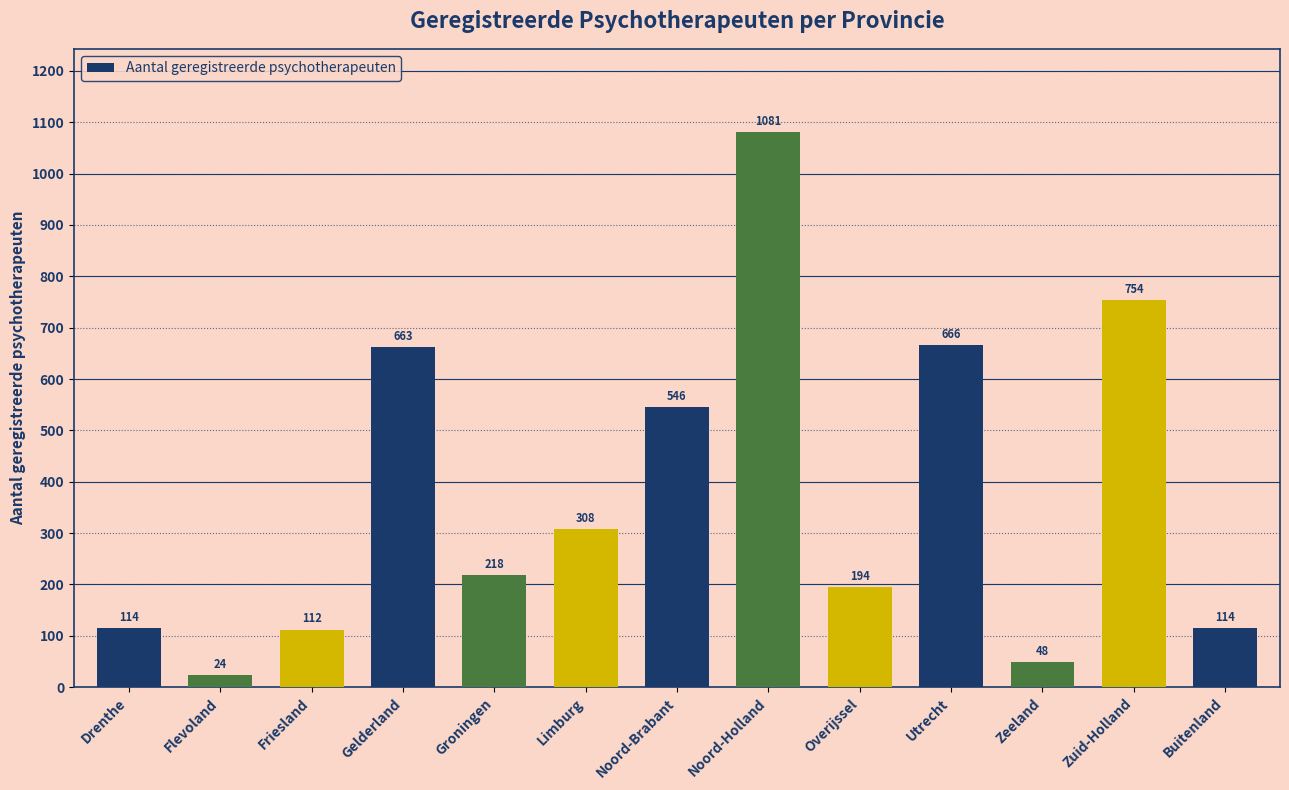

Does the chart contain stacked bars?

No